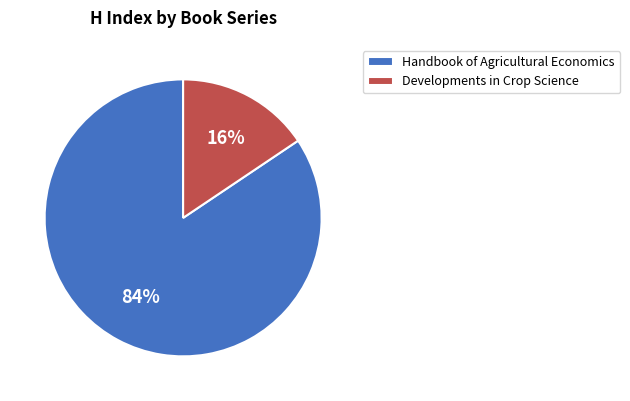

To the nearest percent, what is the average slice percentage?

50%